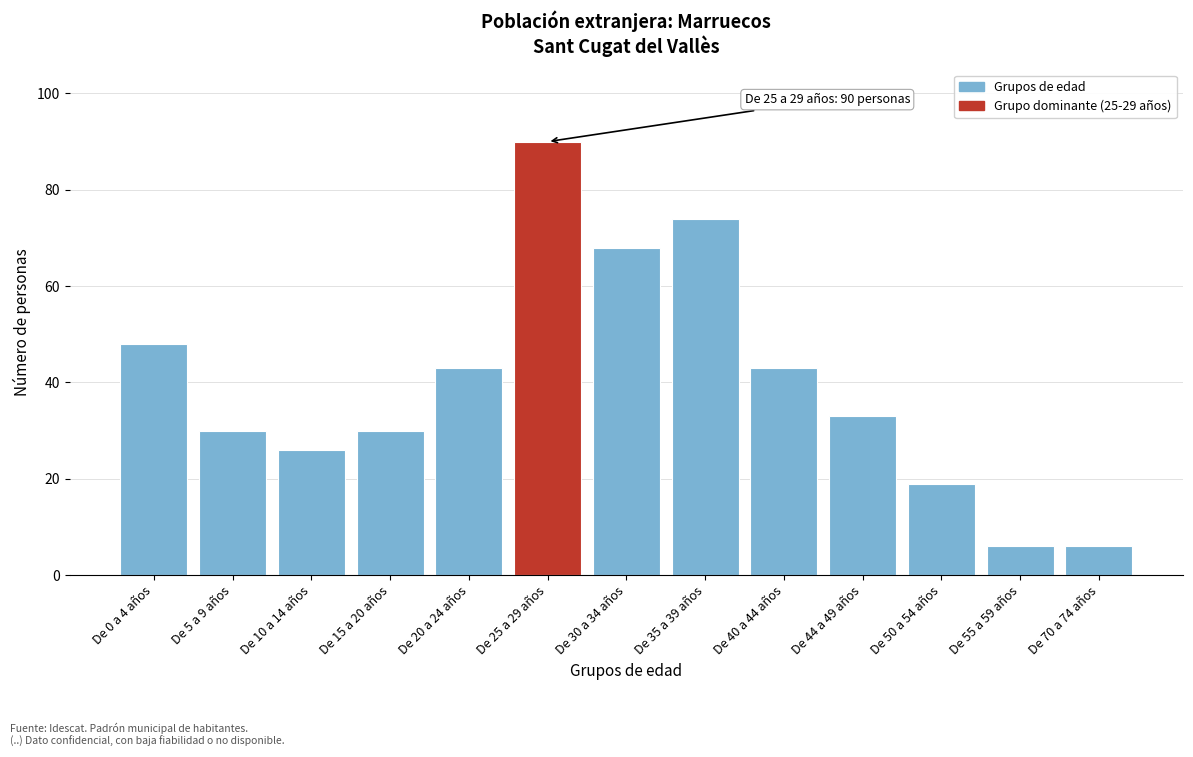

Reading right to left, extract all data points from this chart.

6	6	19	33	43	74	68	90	43	30	26	30	48